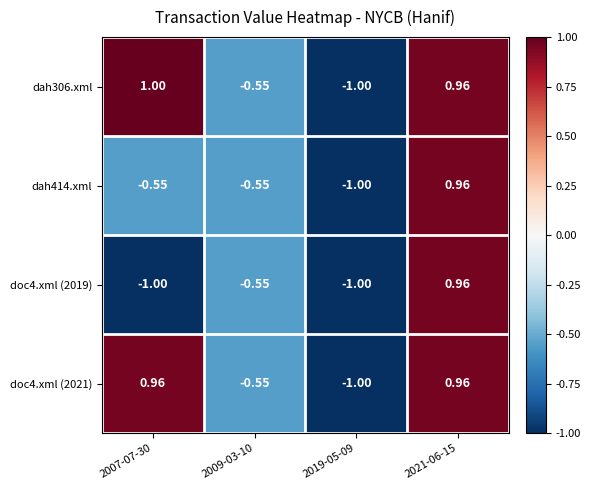

Is the value of doc4.xml (2019) at 2021-06-15 greater than the value of dah414.xml at 2019-05-09?

Yes